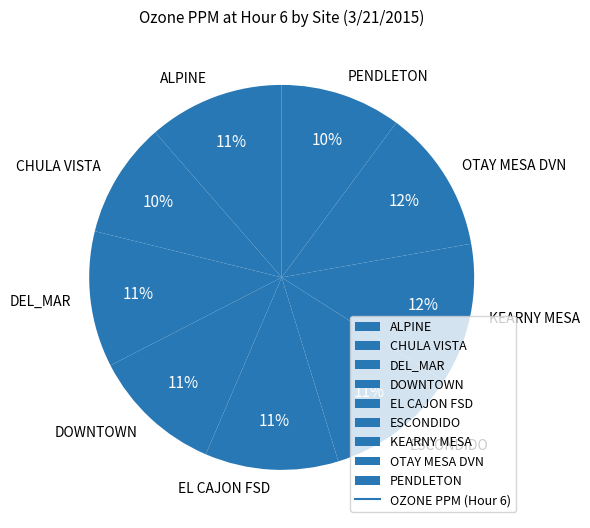

True or false: PENDLETON accounts for 1% of the total.

False